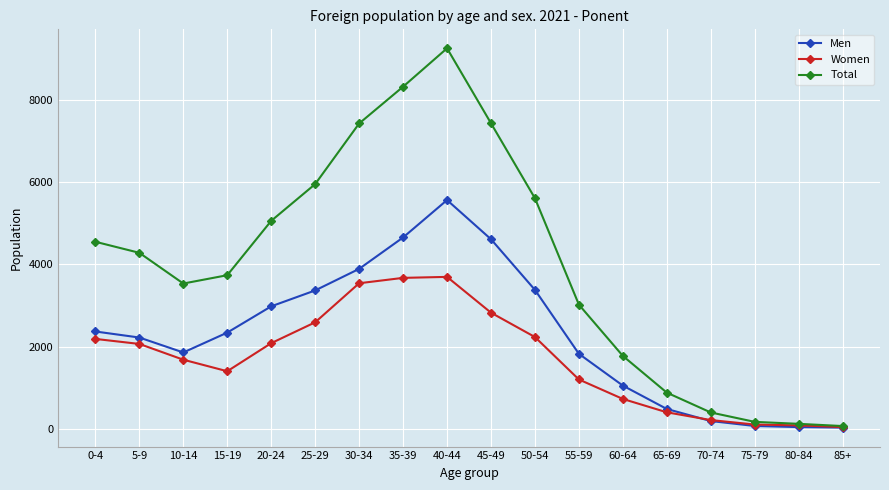

Which series has the widest spread of values?

Total